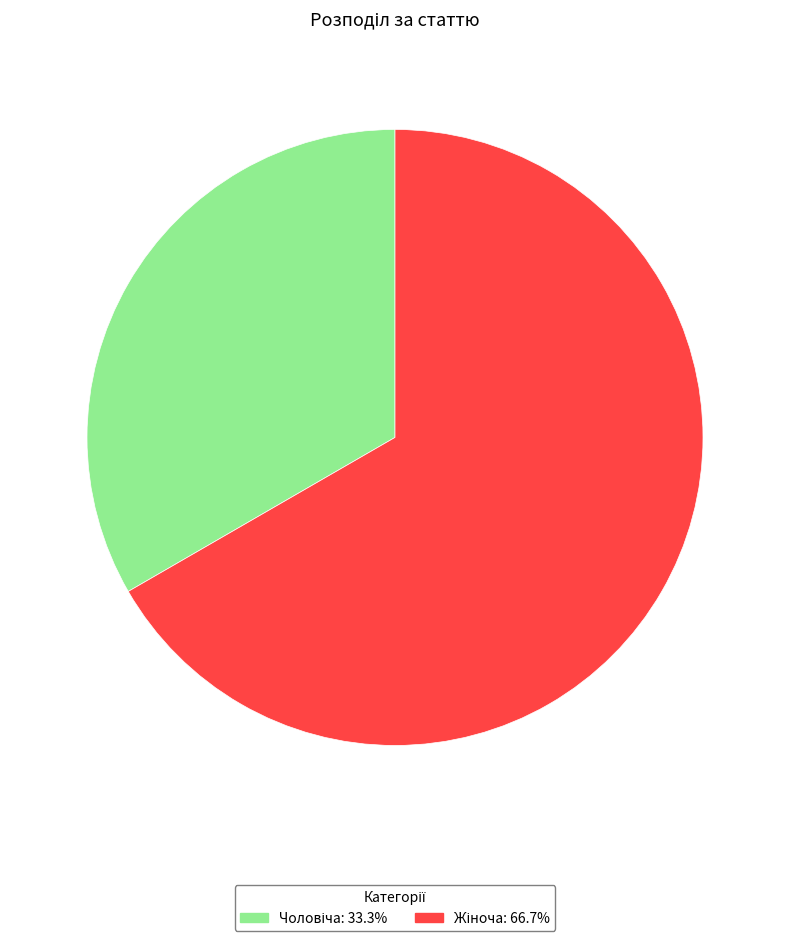

To the nearest percent, what is the combined percentage of Чоловіча and Жіноча?

100%